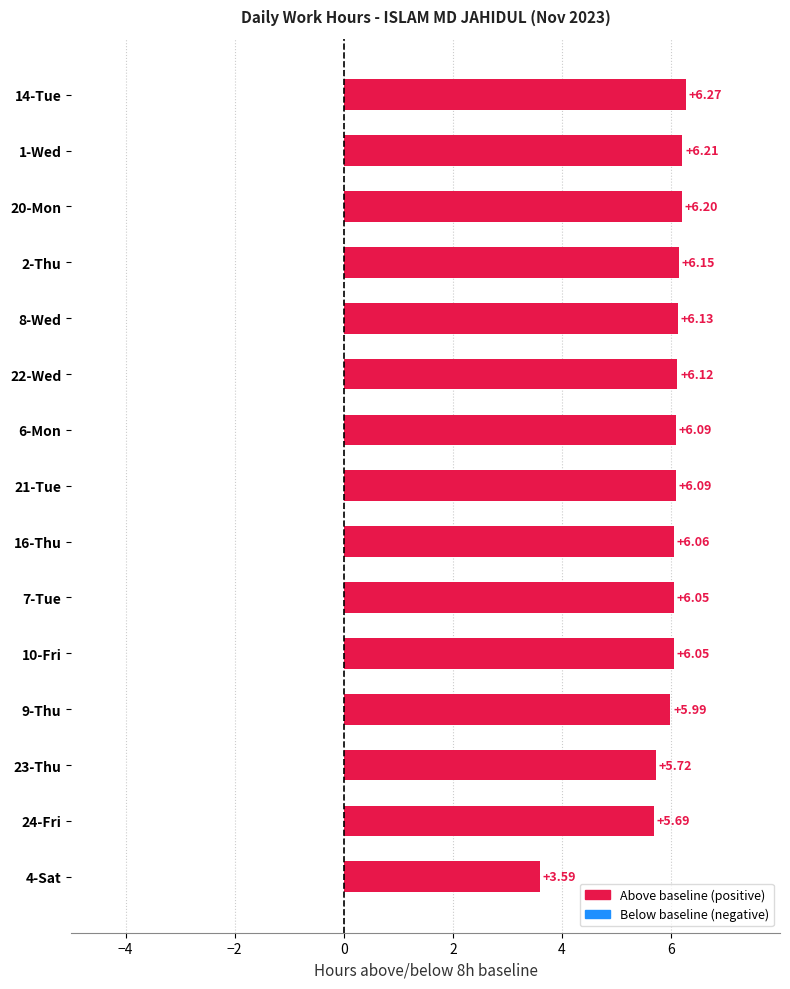

Which has a higher value, 4-Sat or 9-Thu?

9-Thu